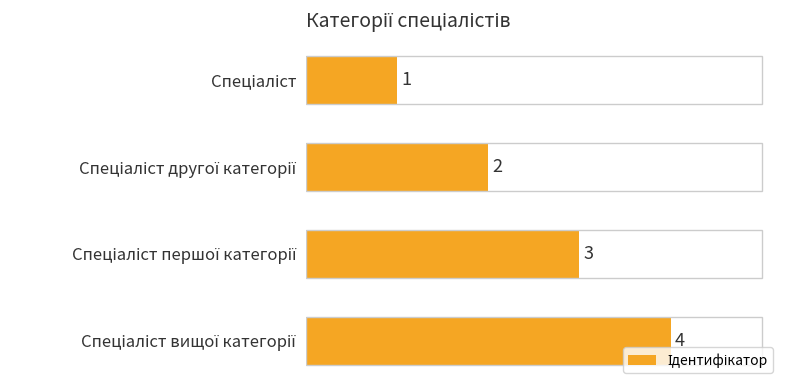

How many values are below 3?

2